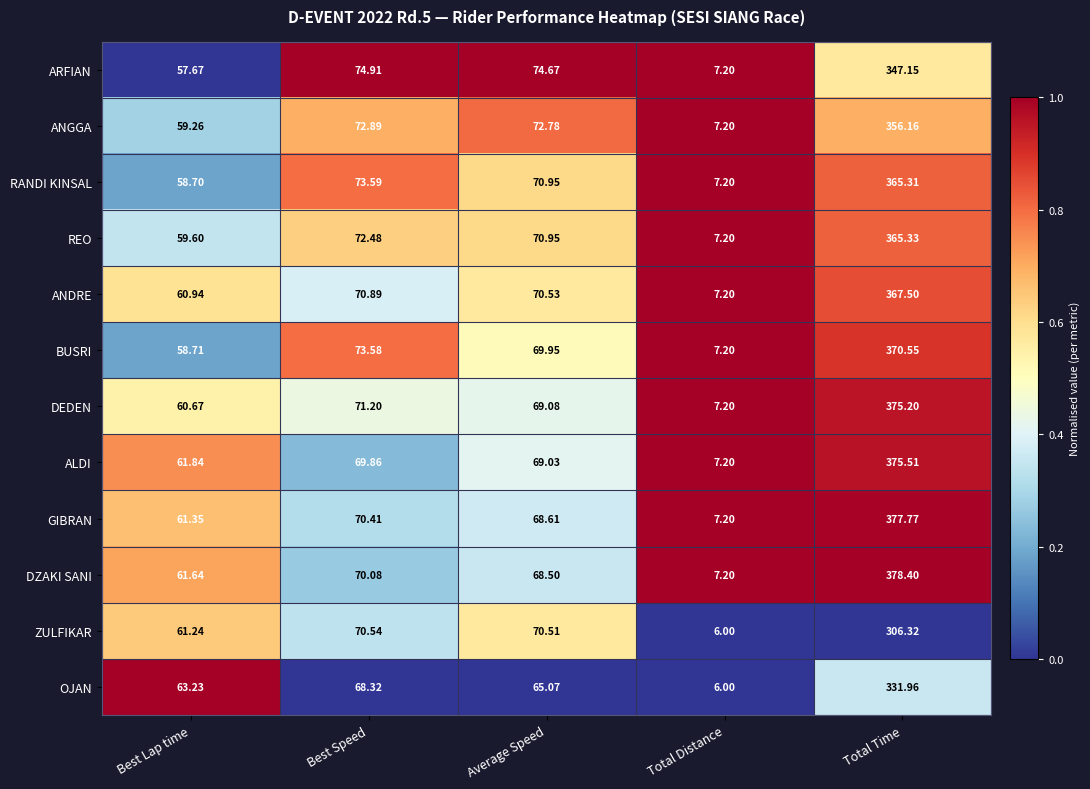

Which series has the largest range (max minus min)?

DZAKI SANI